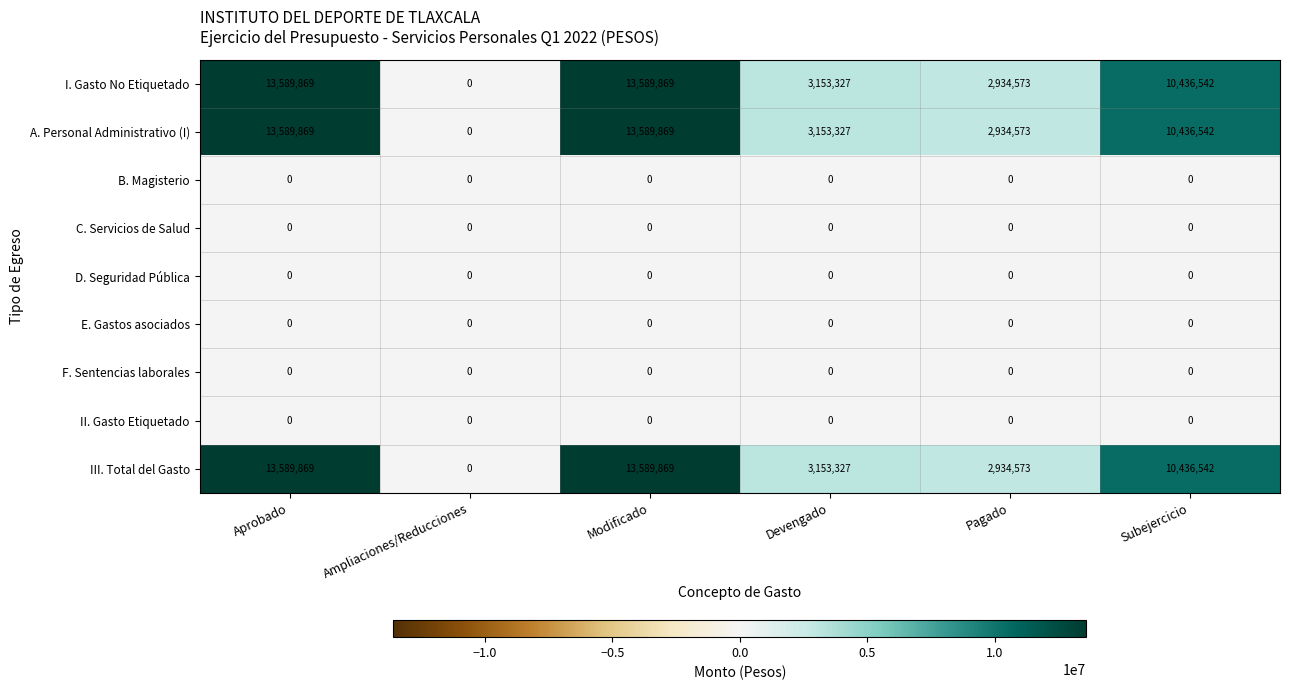

How many categories are shown in the chart?

6